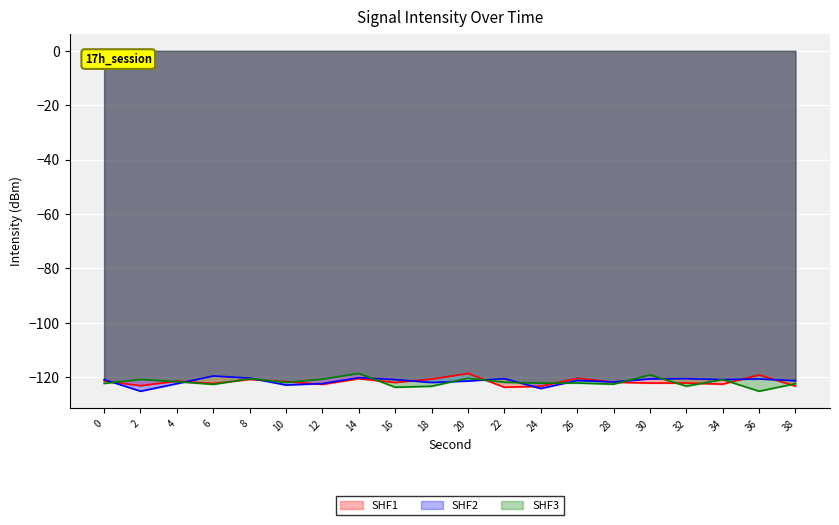

What is the total value across all series at 26?

-363.7